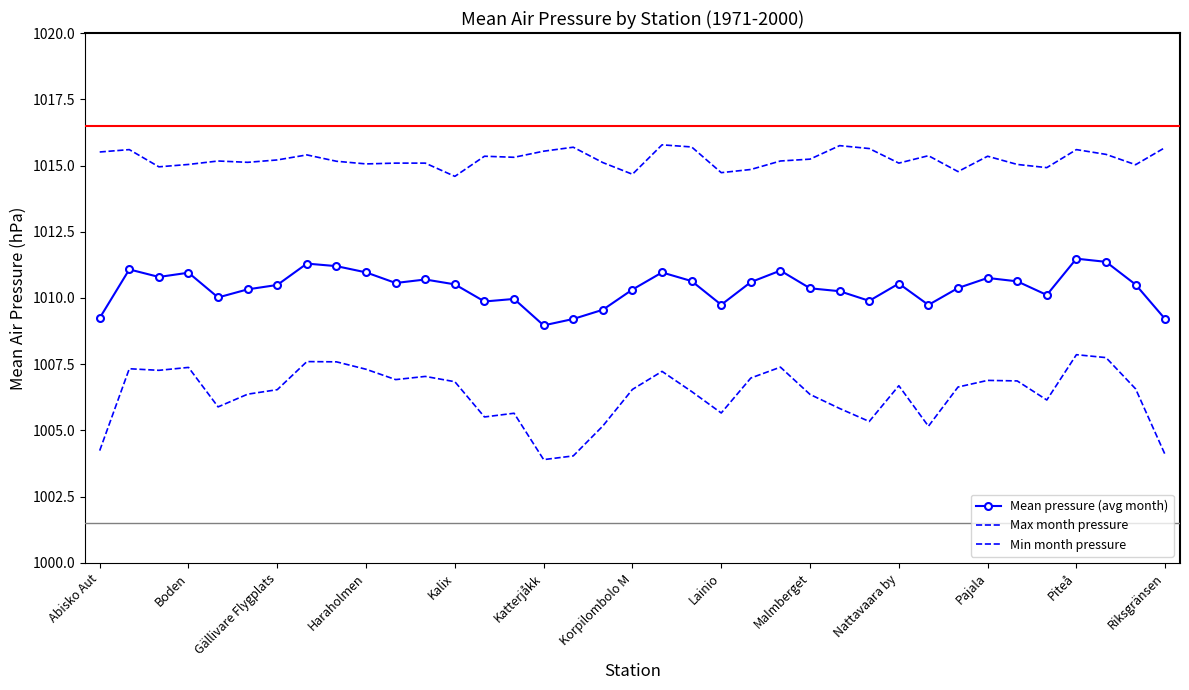

What is the difference between the maximum and minimum values in the Max month pressure series?

1.2